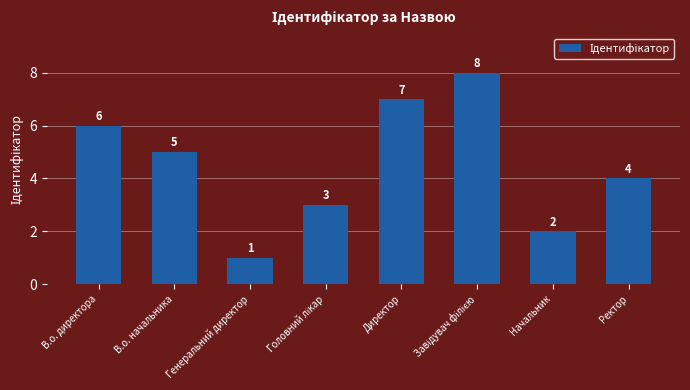

Are the bars horizontal?

No